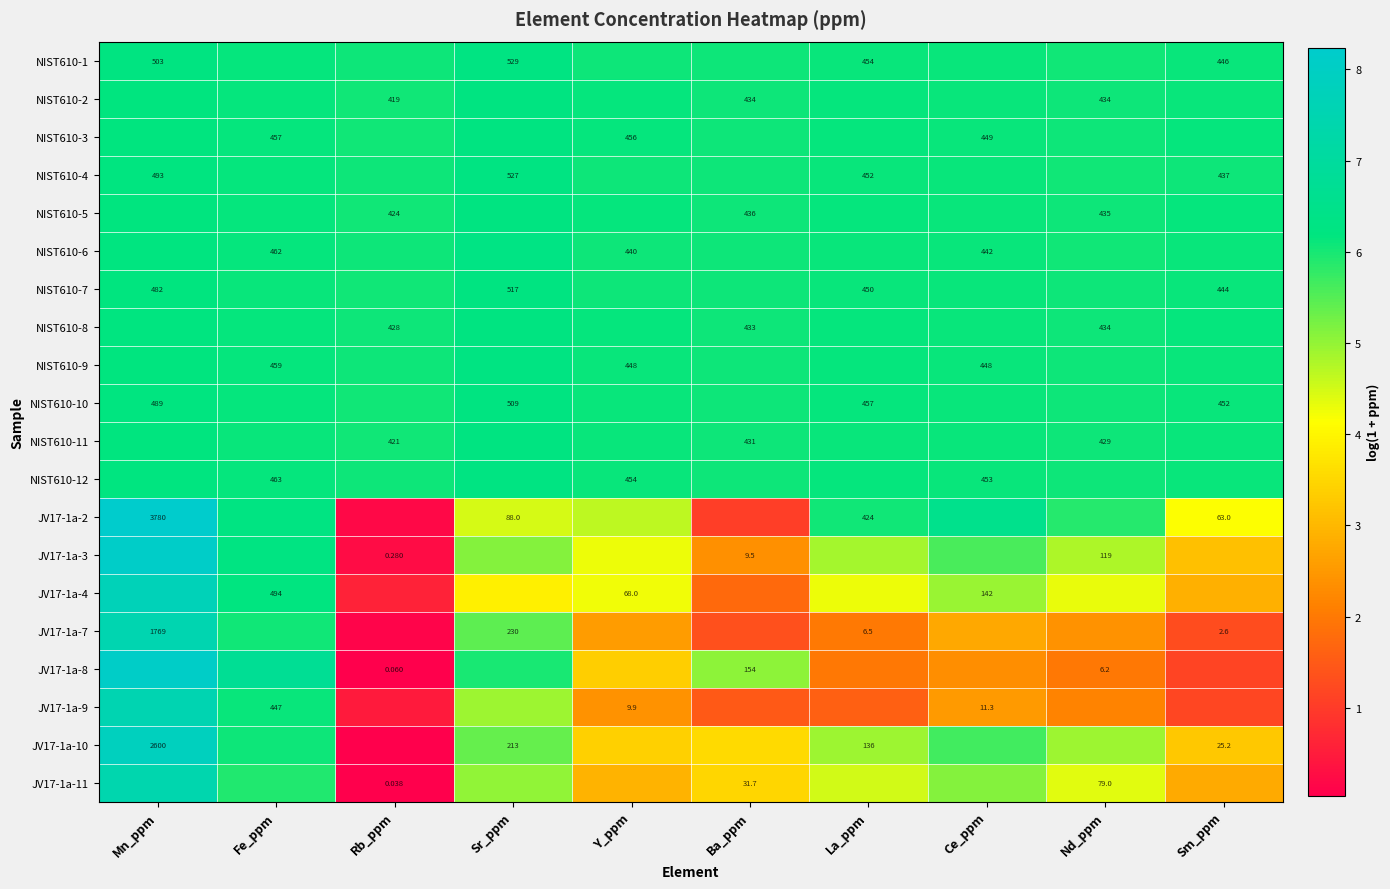

List the series in order of their peak value, highest first.

JV17-1a-2, JV17-1a-3, JV17-1a-8, JV17-1a-10, JV17-1a-4, JV17-1a-9, JV17-1a-7, JV17-1a-11, NIST610-6, NIST610-1, NIST610-12, NIST610-4, NIST610-9, NIST610-7, NIST610-8, NIST610-2, NIST610-3, NIST610-5, NIST610-10, NIST610-11